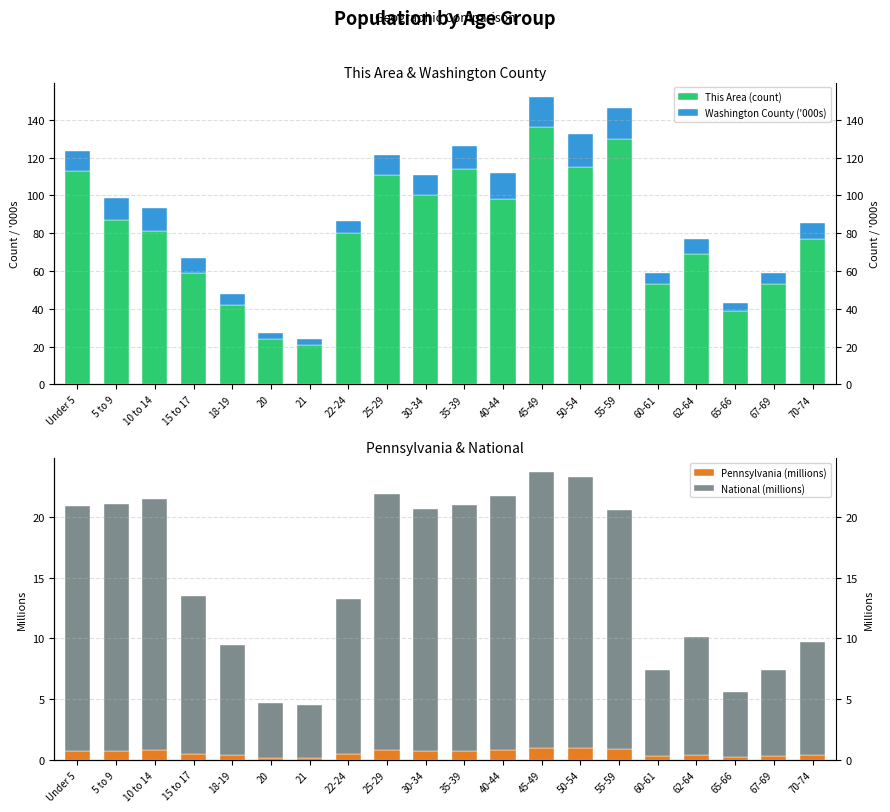

Which series has the widest spread of values?

This Area (count)